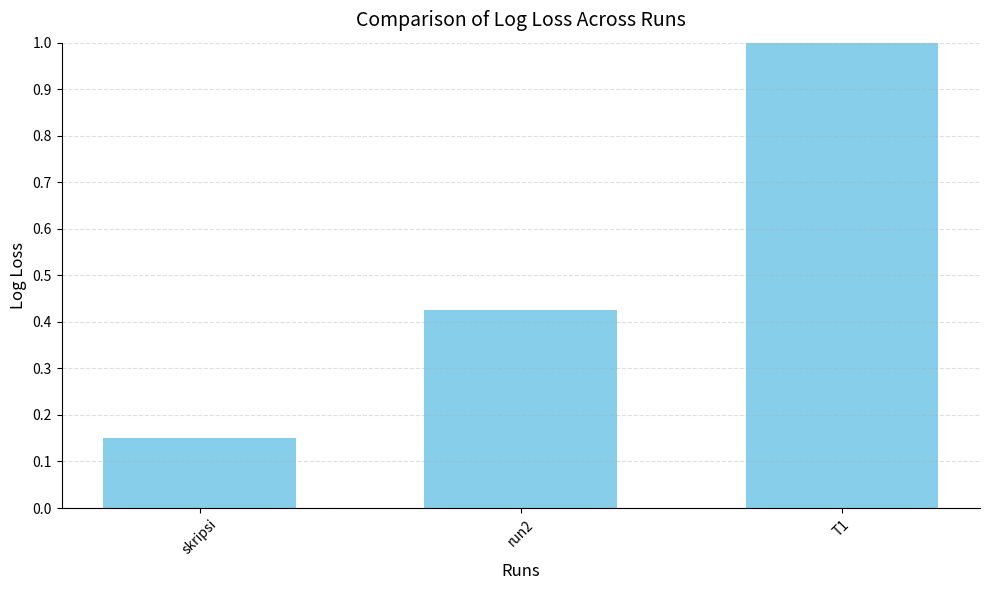

How many distinct data groups are displayed?

1